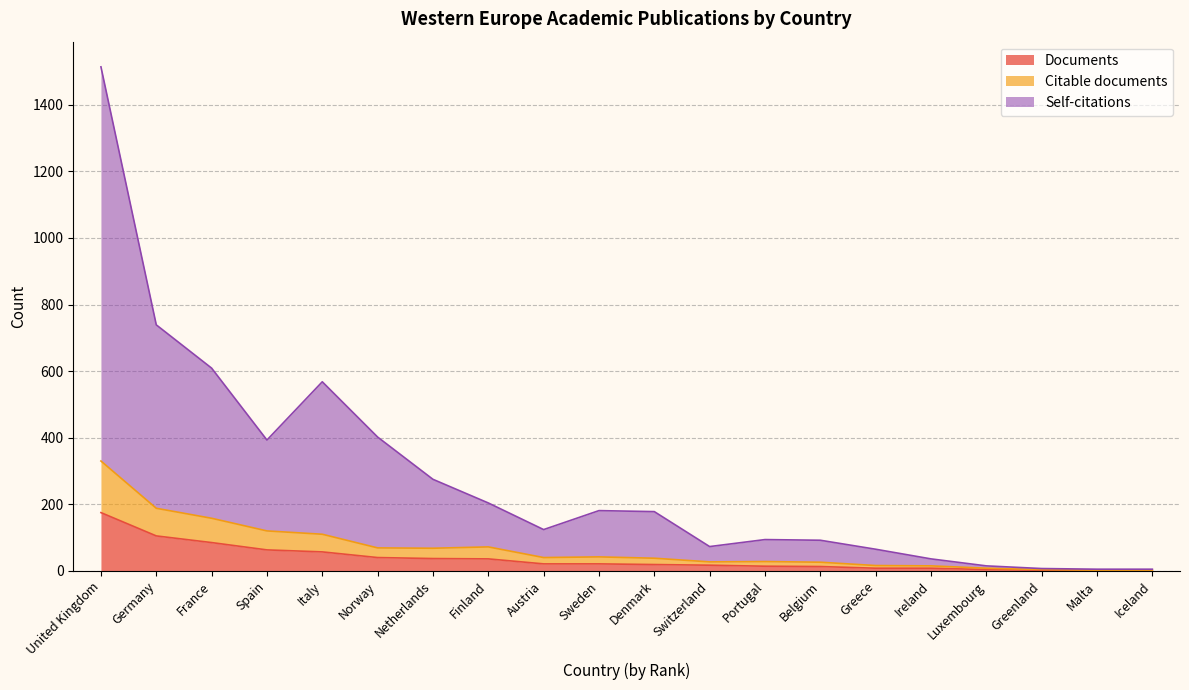

What is the difference between the second highest and minimum values in the Documents series?

104